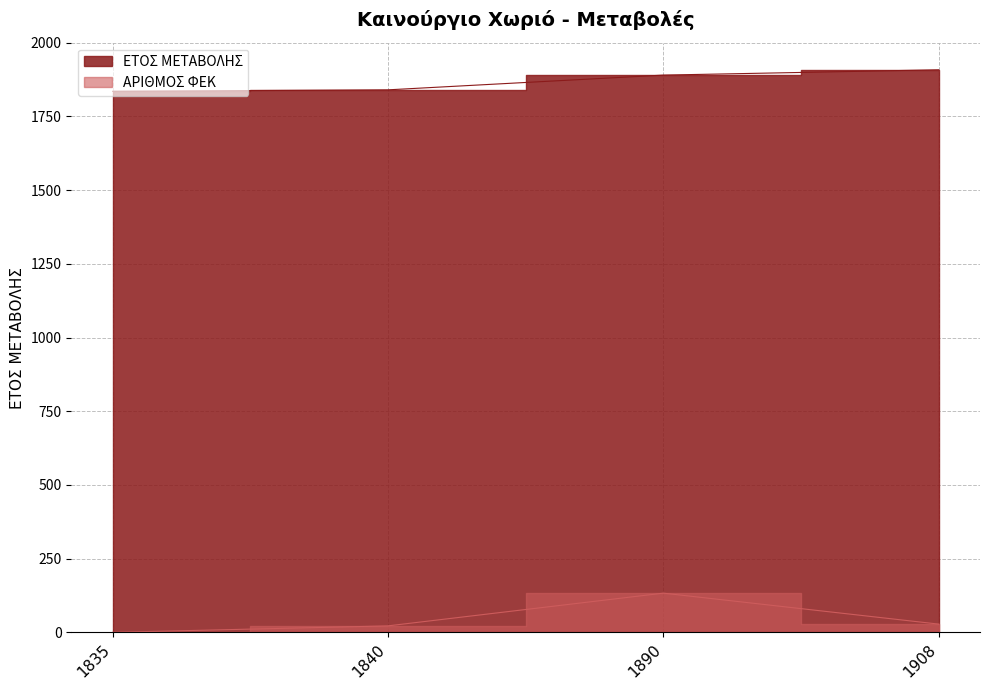

Which has a higher value, 1890 or 1835?

1890